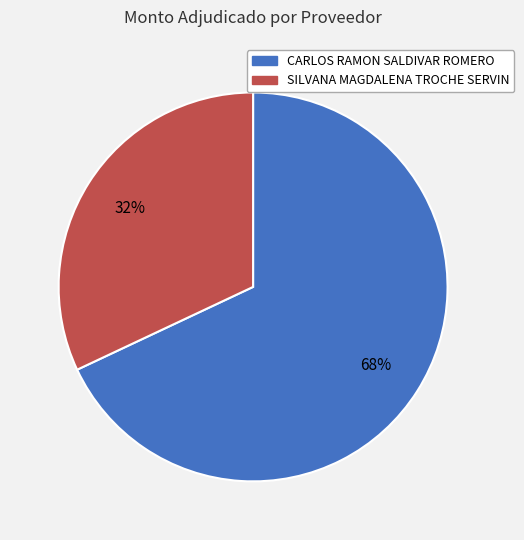

Which category has the smallest portion of the pie?

SILVANA MAGDALENA TROCHE SERVIN